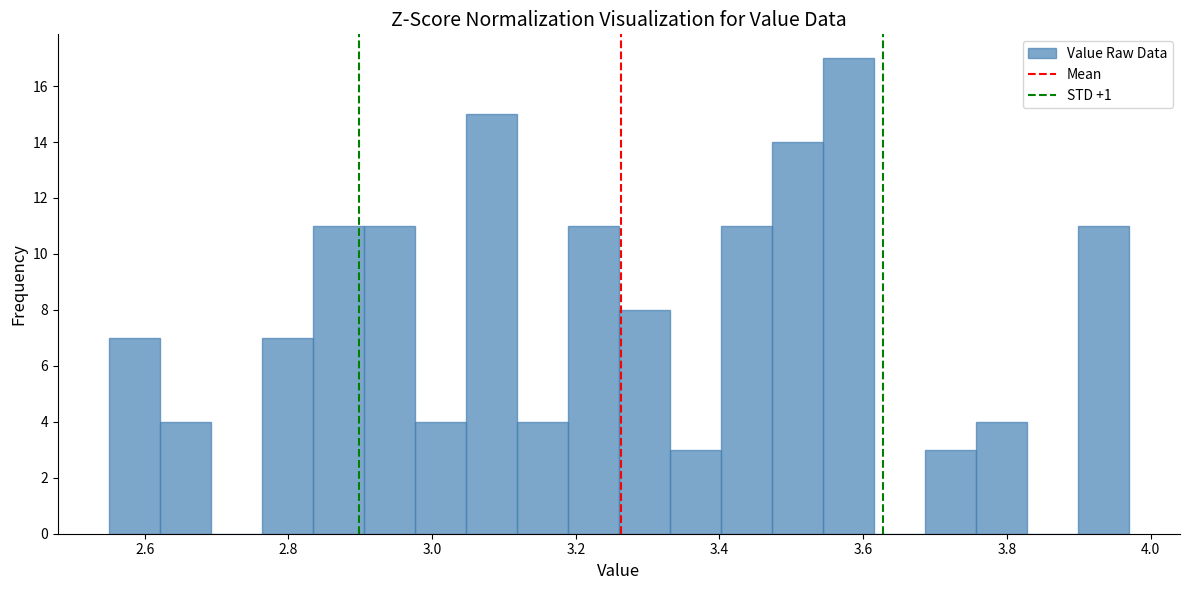

Read against the x-axis, roughly where is the centre of the tallest bar?

3.58